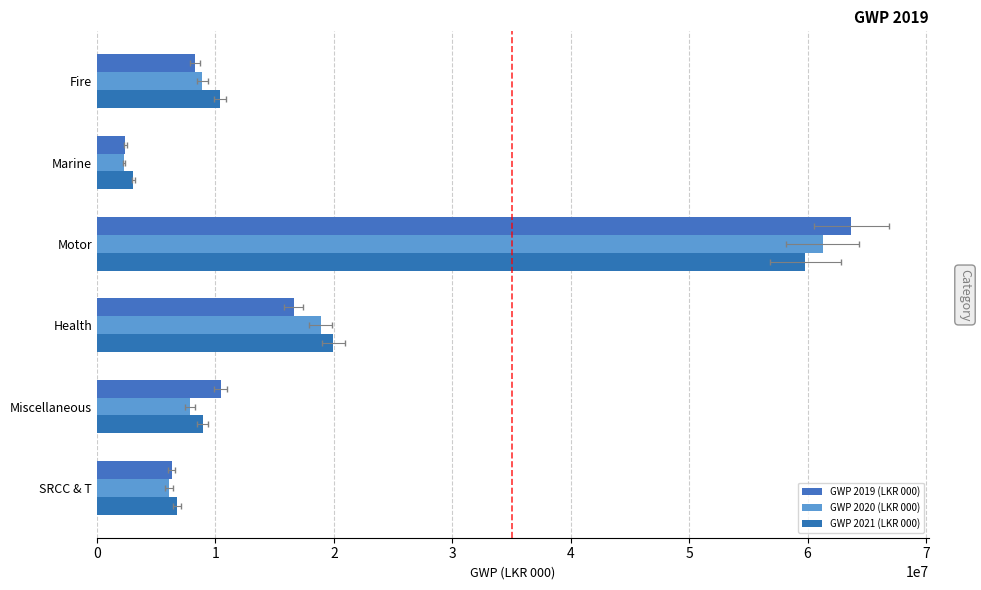

List the series in order of their overall mean, lowest first.

GWP 2020 (LKR 000), GWP 2019 (LKR 000), GWP 2021 (LKR 000)